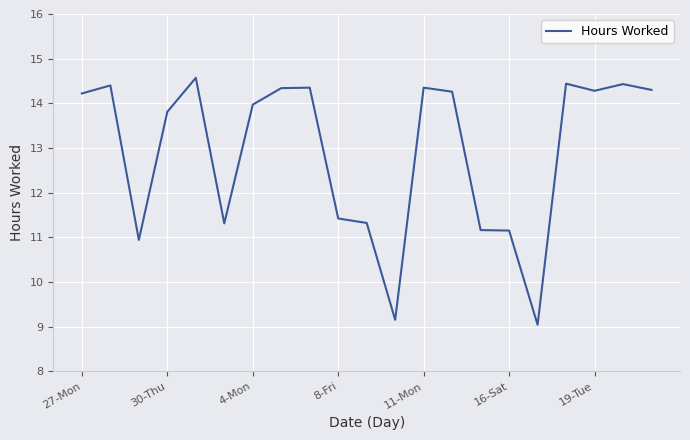

What is the minimum value shown in the chart?

9.0